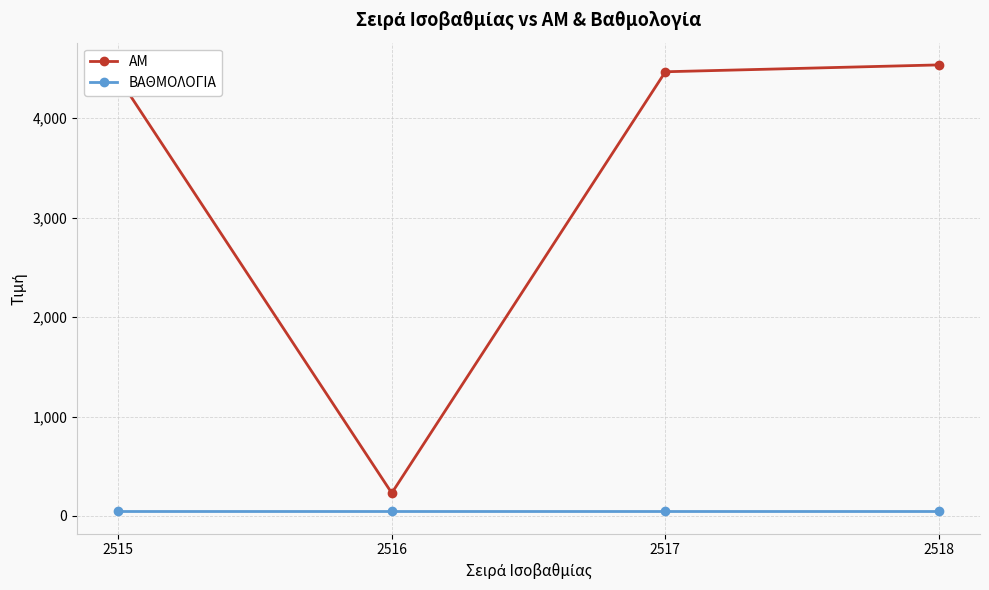

What is the sum of all ΒΑΘΜΟΛΟΓΙΑ values?

184